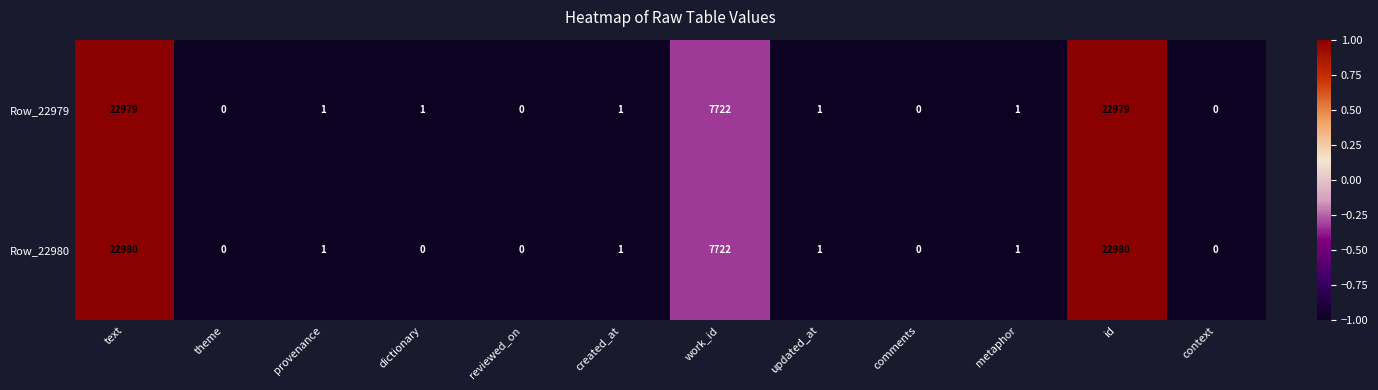

List the series in order of their overall mean, highest first.

Row_22980, Row_22979